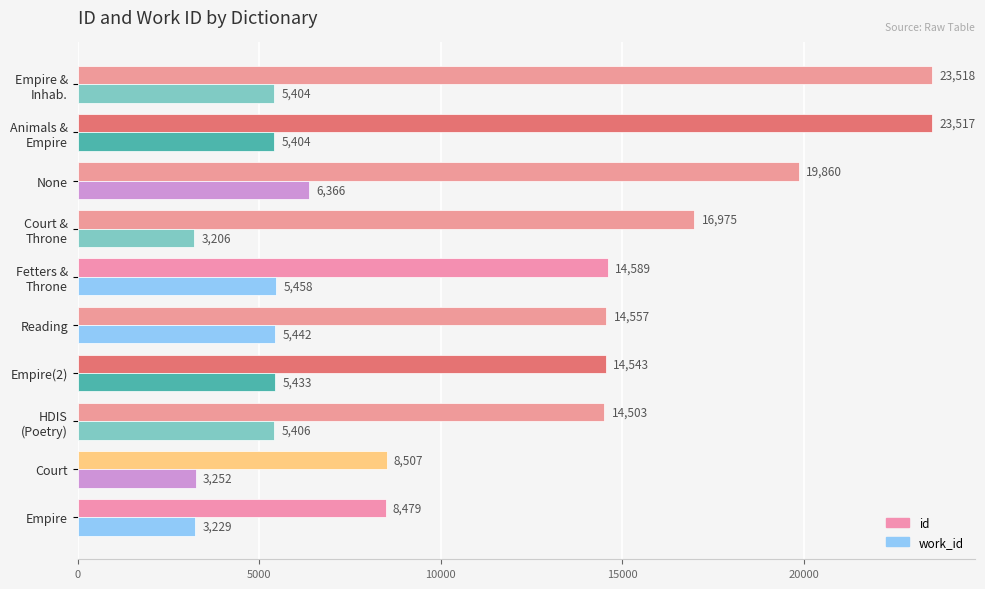

What is the sum of all id values?

159048